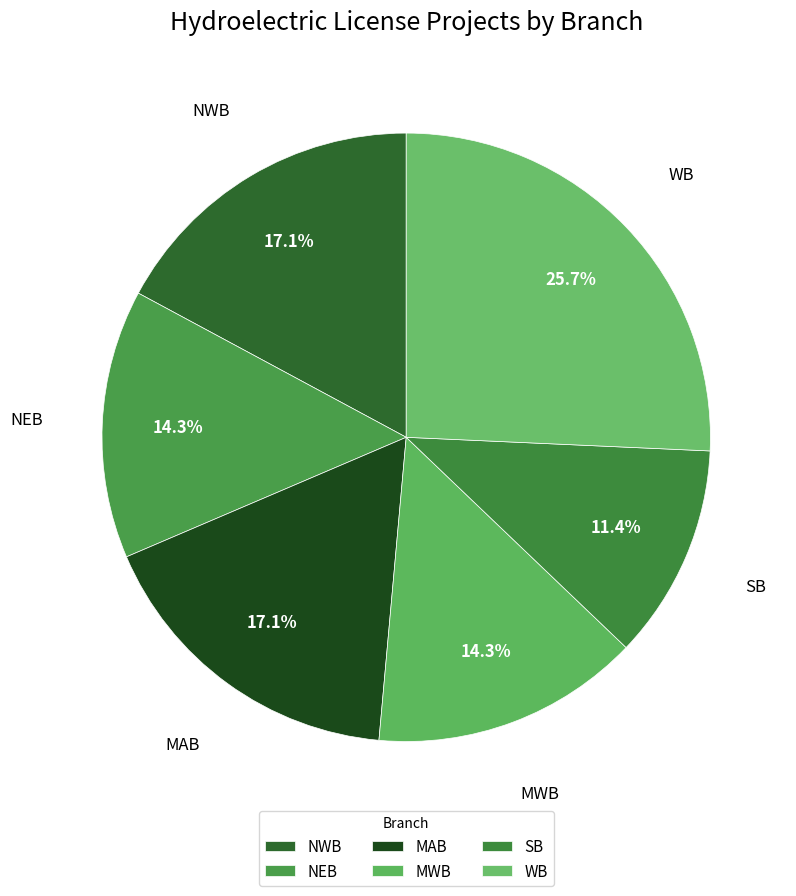

Approximately how many times larger is the value at MAB compared to WB?

0.7